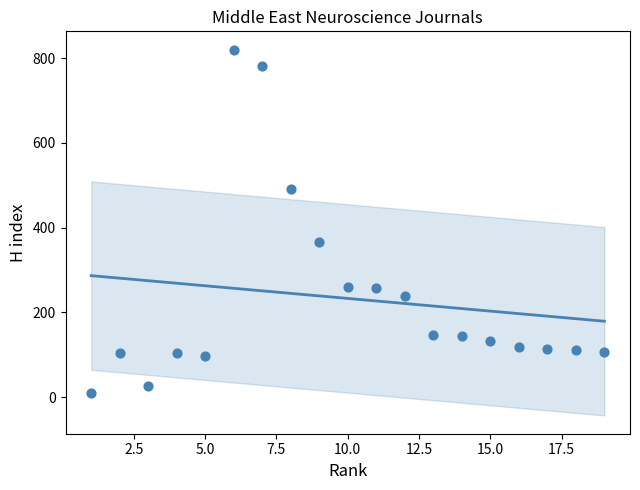

What is the range of Y values (max minus min)?

811